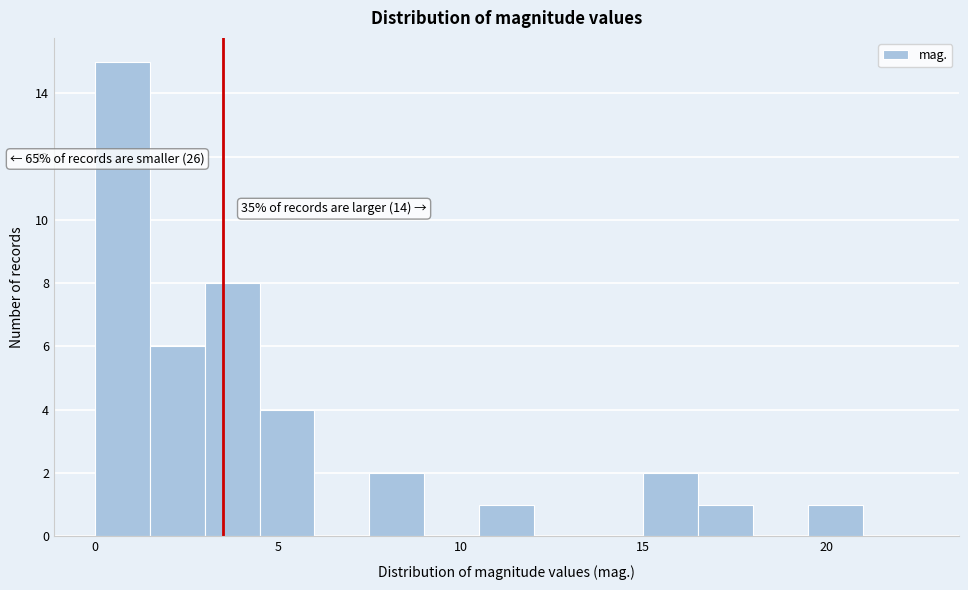

Read against the x-axis, roughly where is the centre of the tallest bar?

1.0